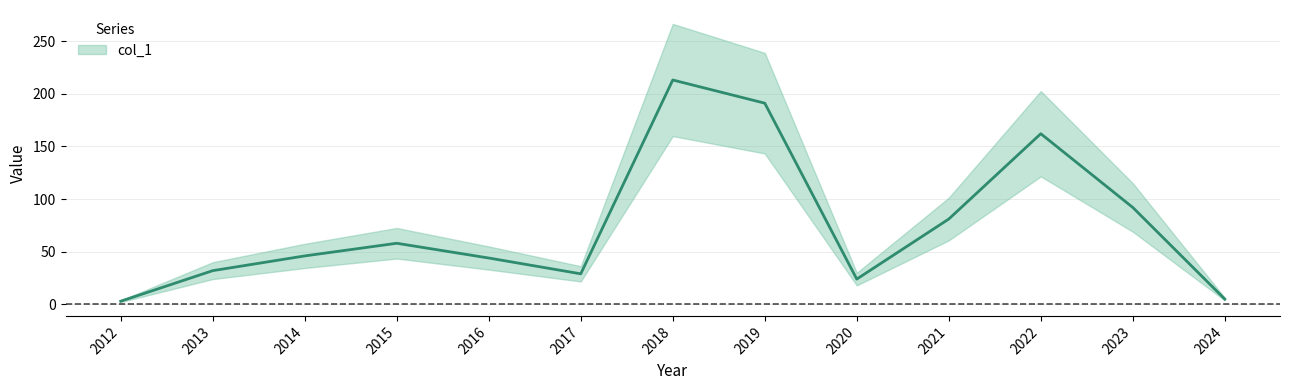

What is the change in value from 2012 to 2022?

+159